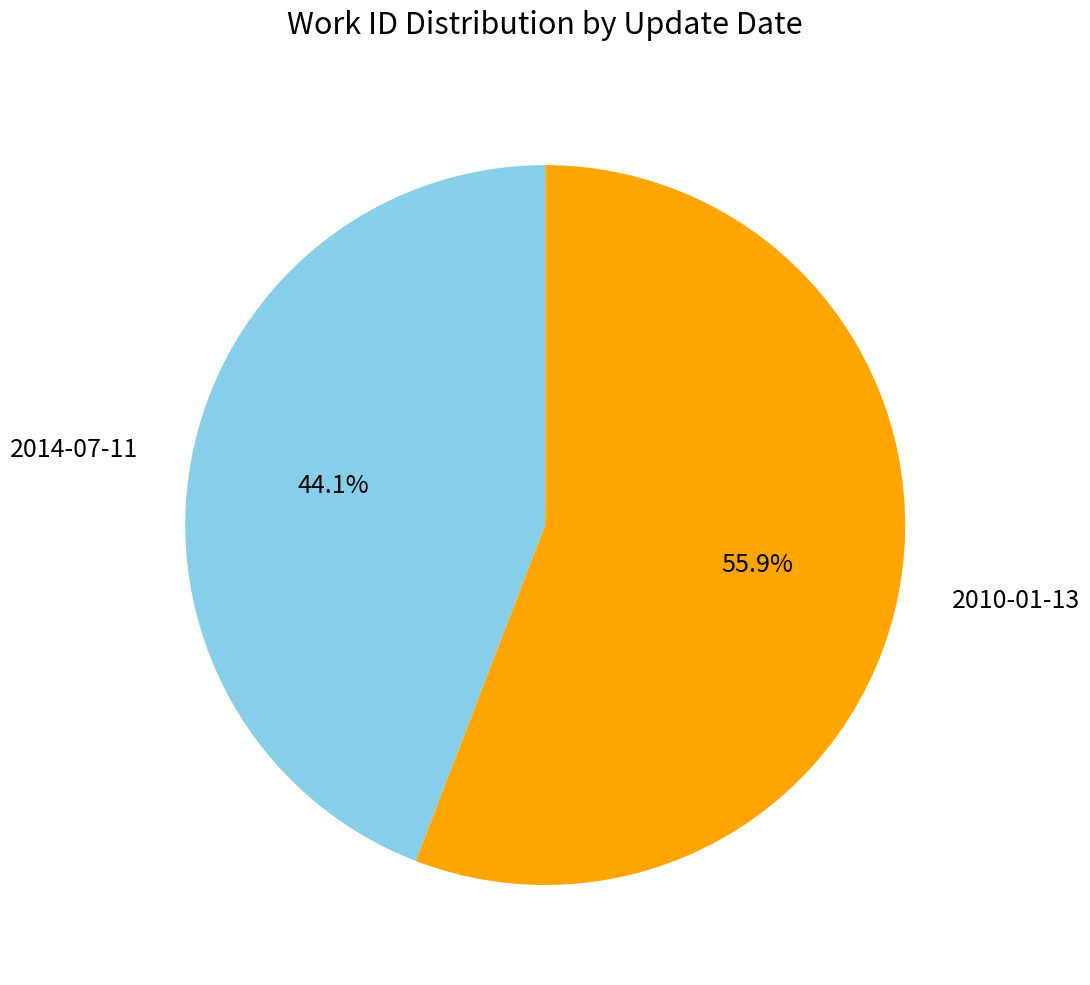

Which category has the smallest portion of the pie?

2014-07-11